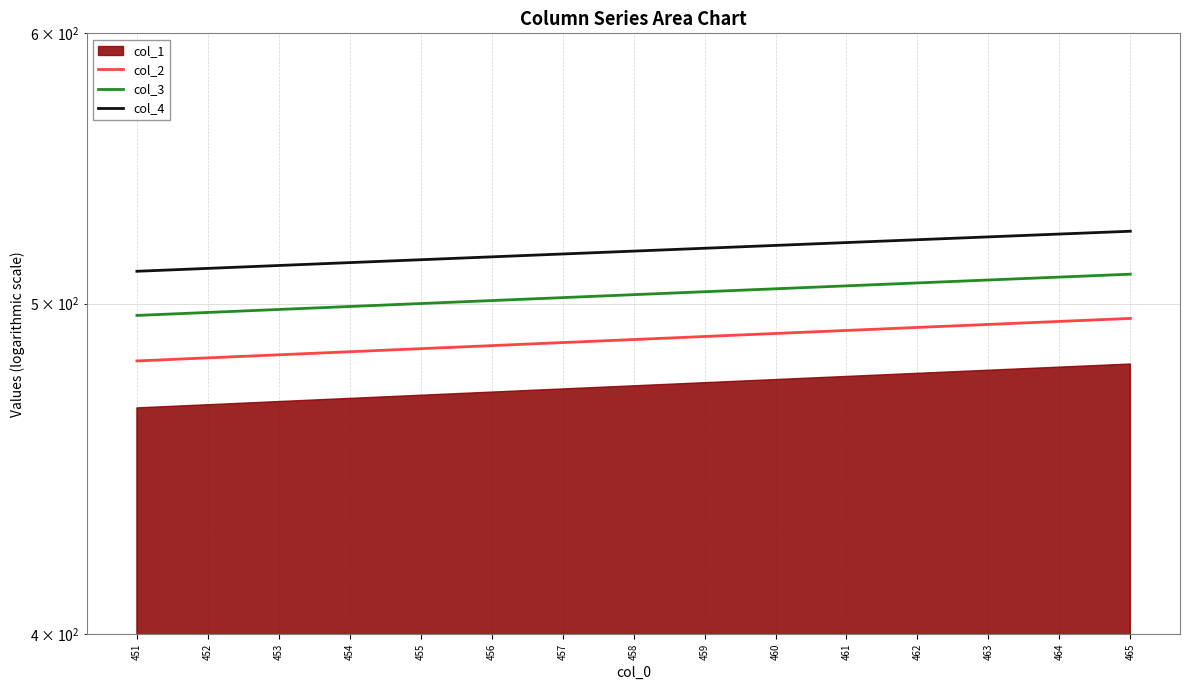

At which label is col_3 closest to 503?

458